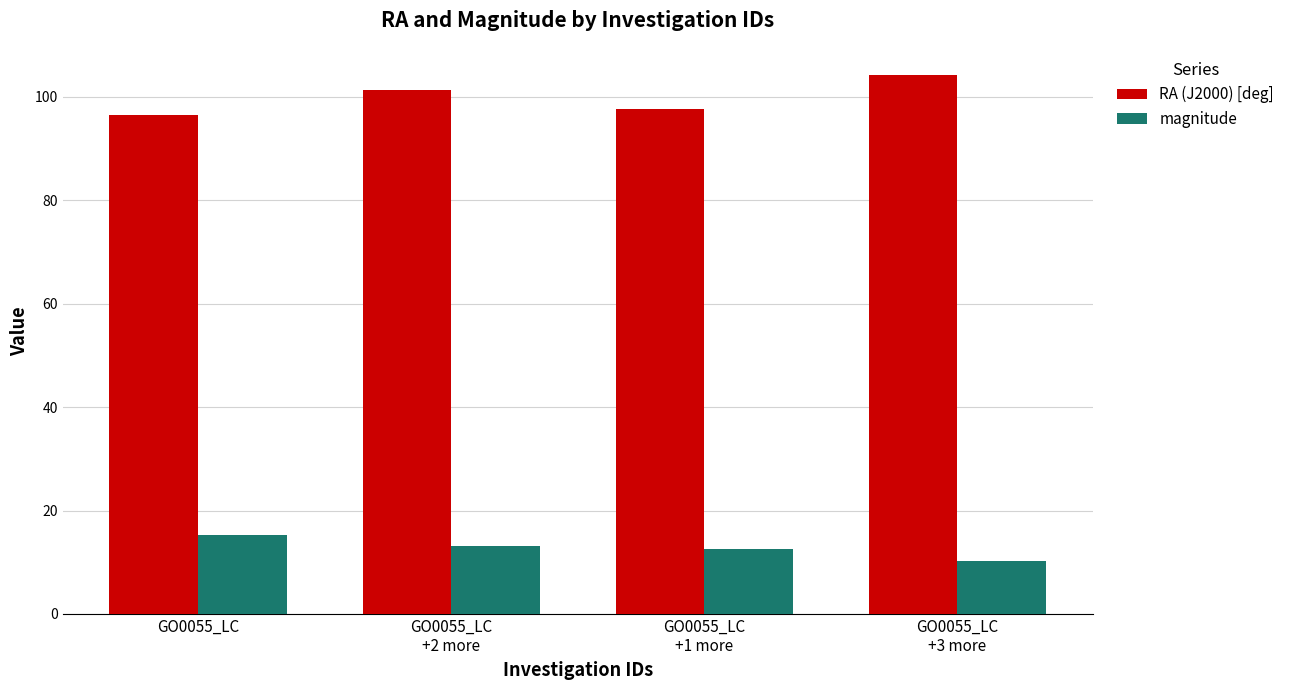

Rank the series at GO0055_LC from highest to lowest value.

RA (J2000) [deg], magnitude